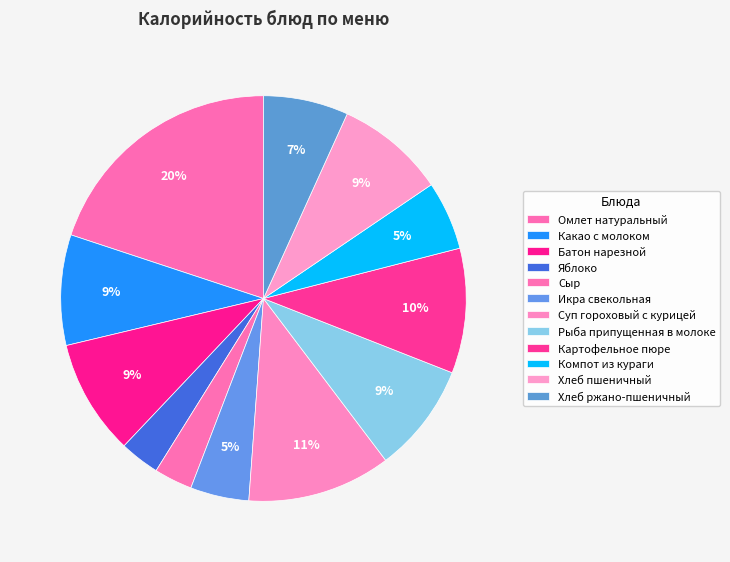

What percentage is the Компот из кураги slice, to the nearest percent?

5%